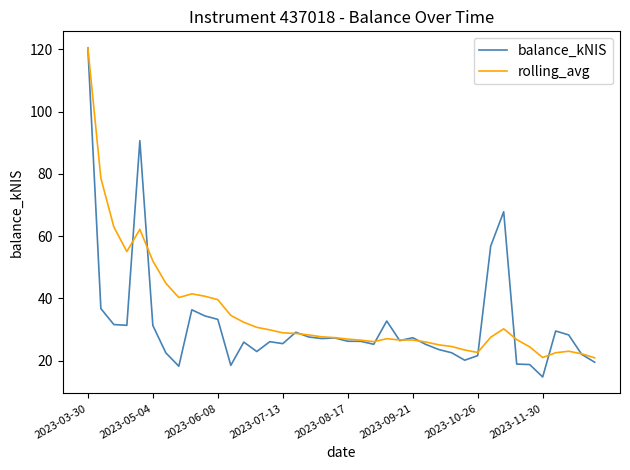

What is the maximum value for balance_kNIS?

120.5